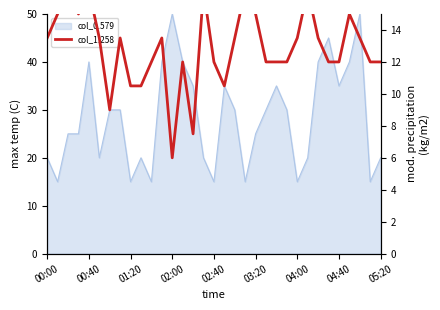

What is the value of the 18th point from the left?

10.5